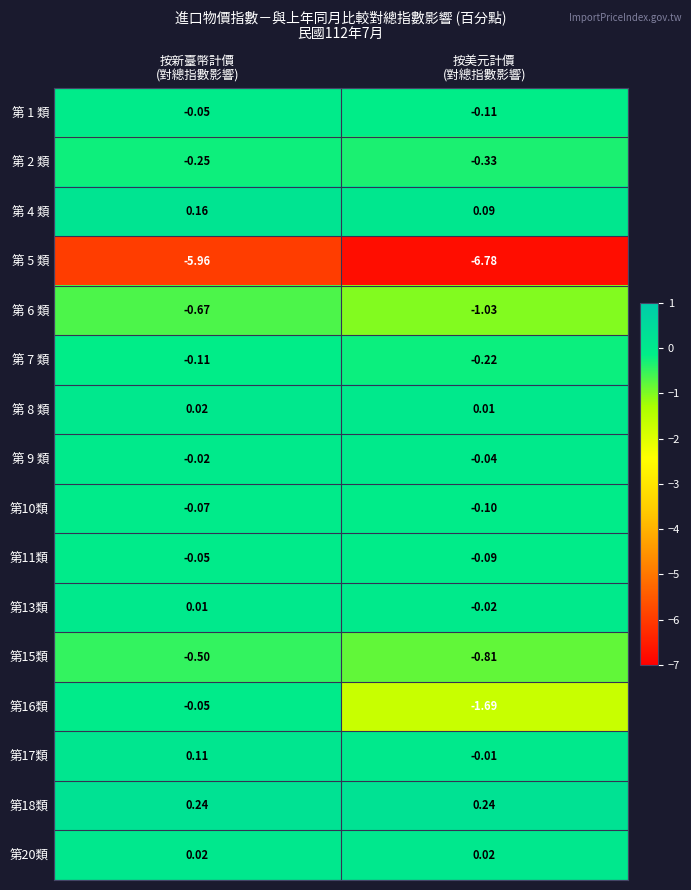

Count the number of data series in this chart.

16